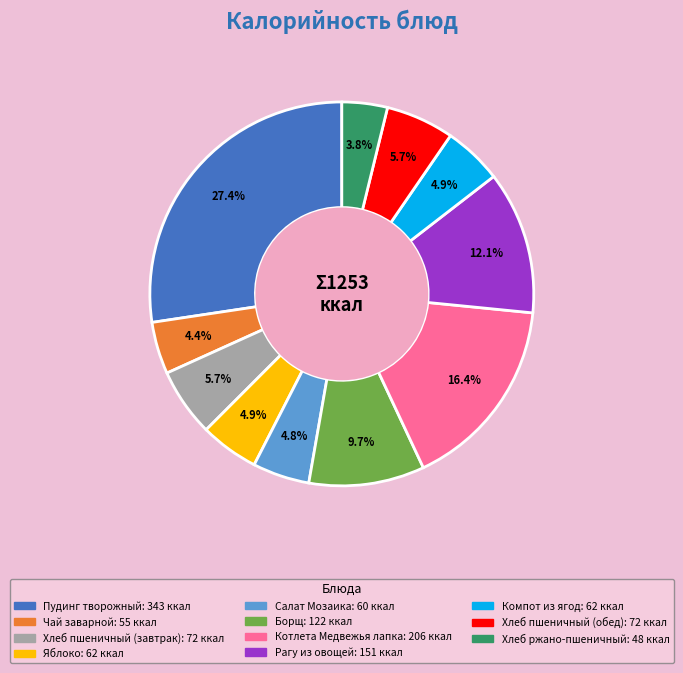

To the nearest percent, what portion does Хлеб пшеничный (обед) represent?

6%